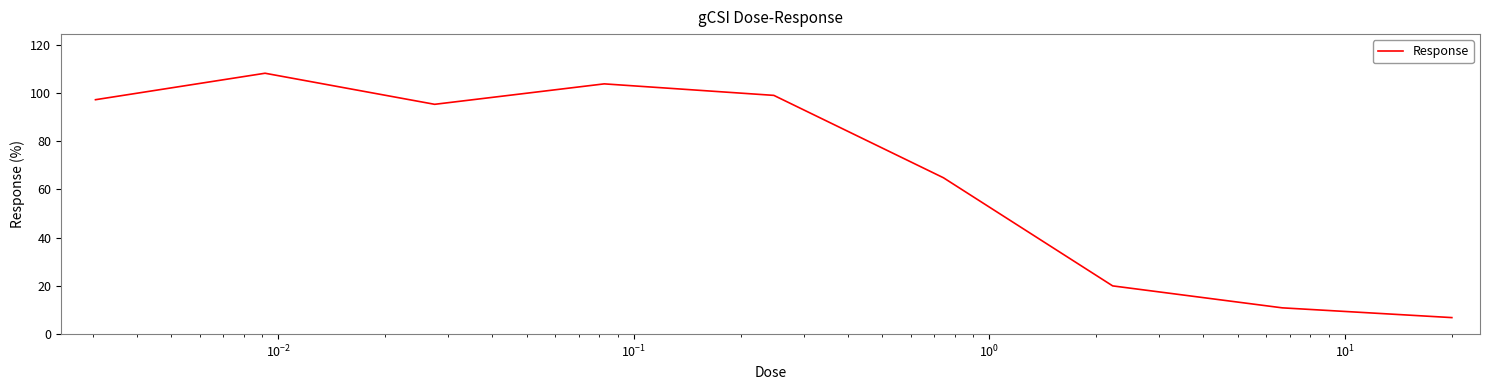

What is the greatest value displayed?

108.2